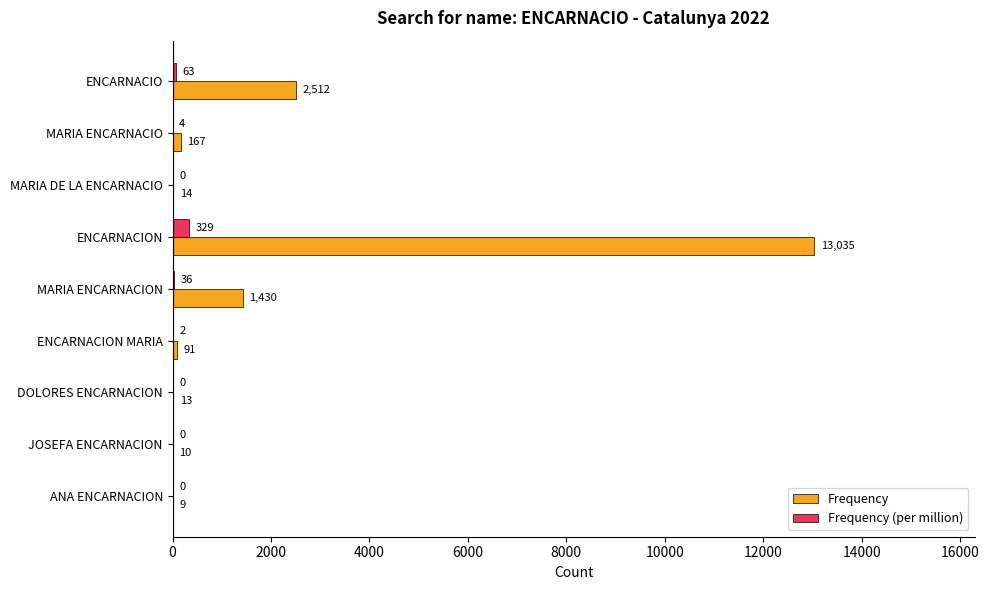

Which series changed the most between ENCARNACIO and ANA ENCARNACION?

Frequency